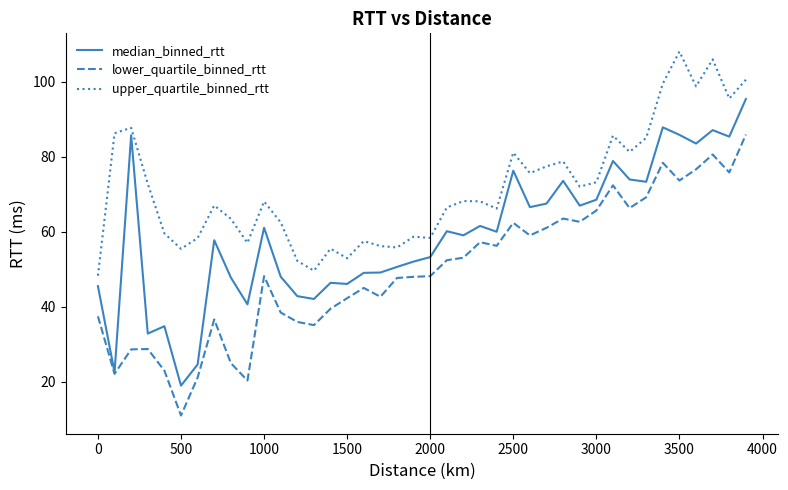

True or false: upper_quartile_binned_rtt and lower_quartile_binned_rtt intersect in this chart.

False